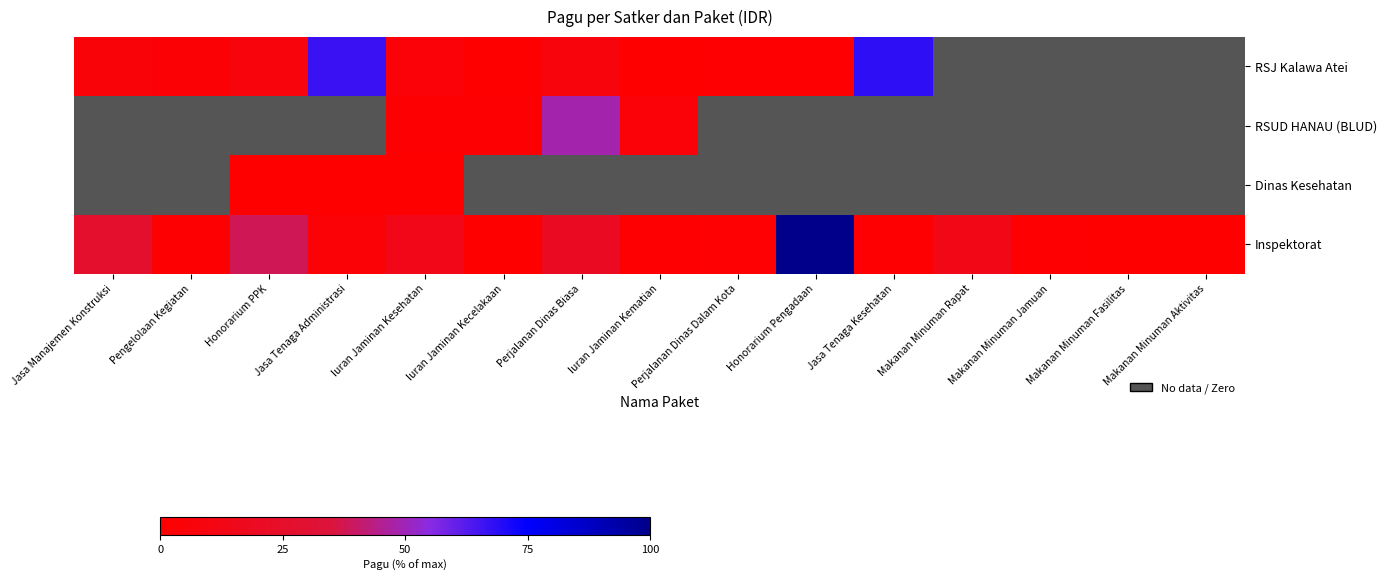

Is the value of Dinas Kesehatan at Perjalanan Dinas Biasa greater than the value of Inspektorat at Jasa Tenaga Administrasi?

No